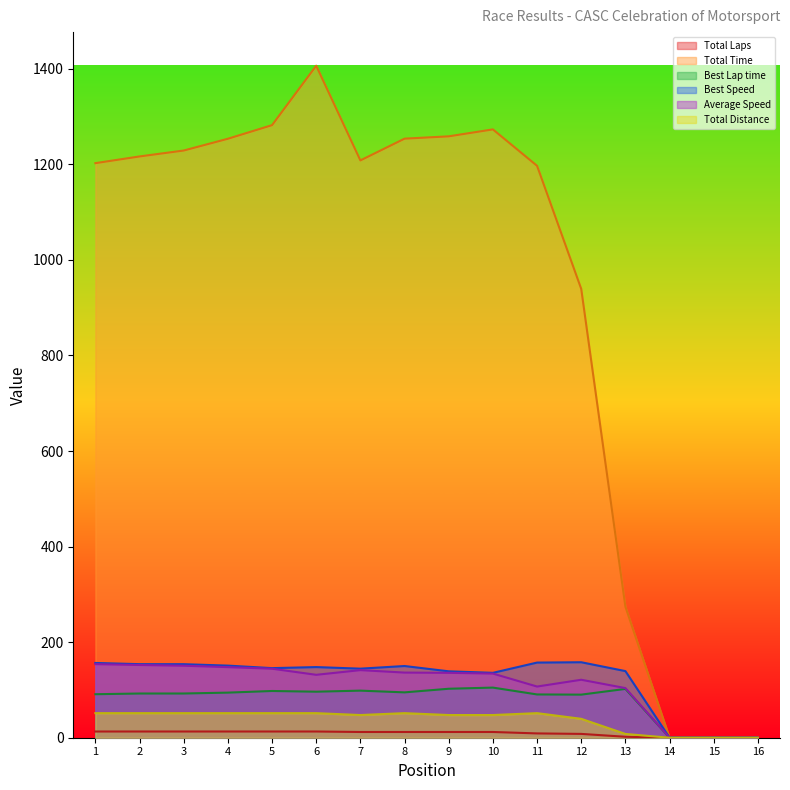

In Best Speed, how many points are lower than both neighbors (excluding endpoints)?

3